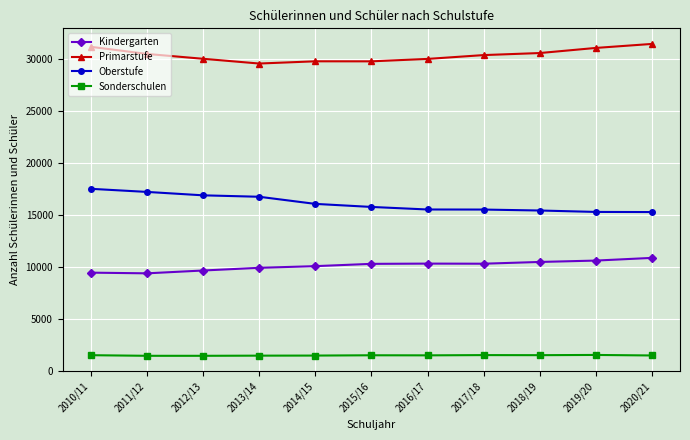

The value of Sonderschulen at 2013/14 is 1445. True or false?

True